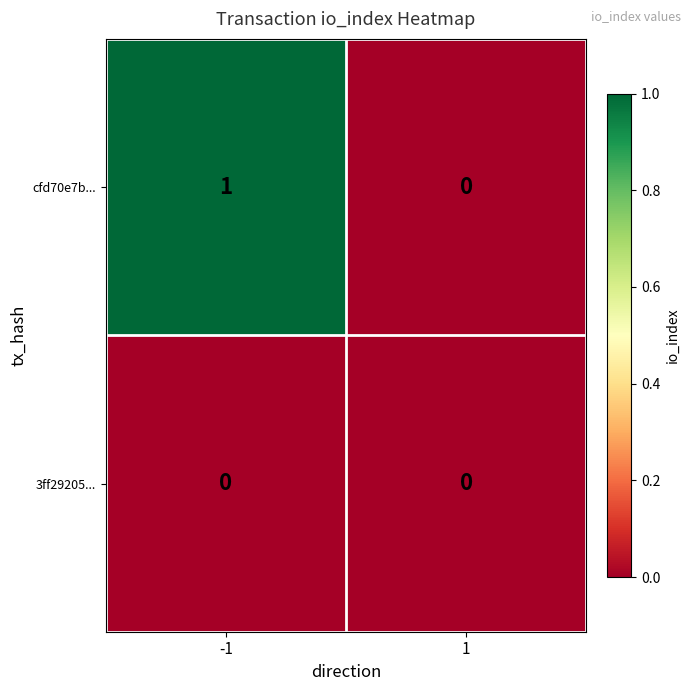

Which series has the largest range (max minus min)?

cfd70e7b...